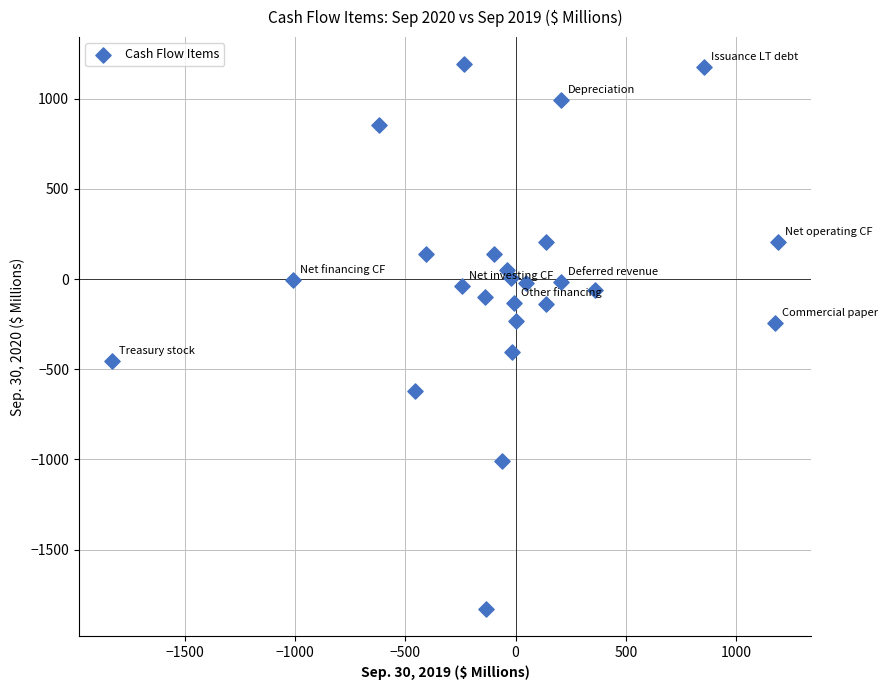

What is the range of X values (max minus min)?

3018